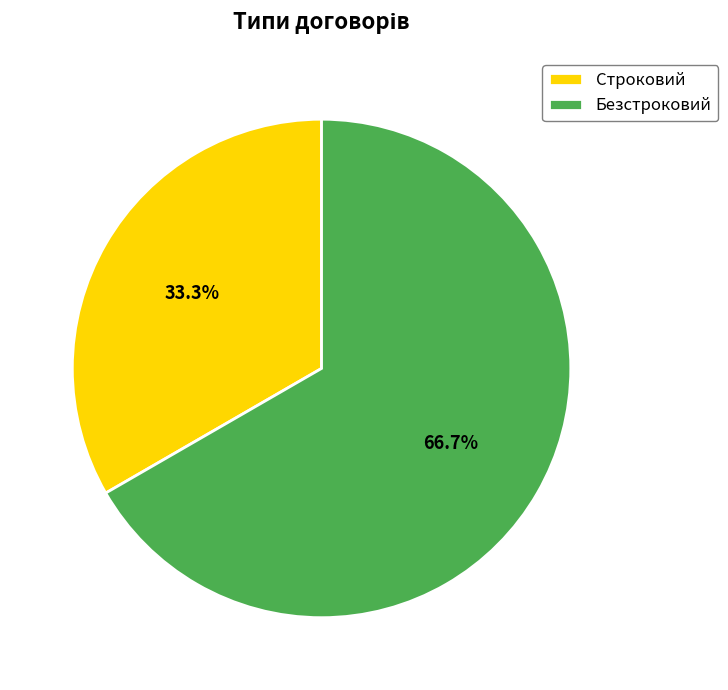

What percentage is the Безстроковий slice, to the nearest percent?

67%